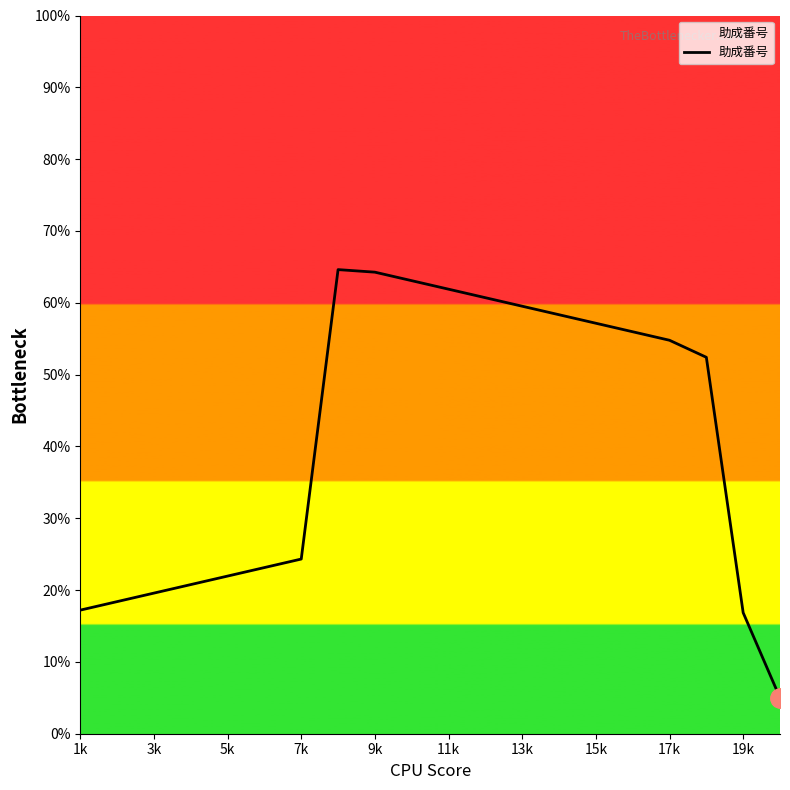

How many interior local peaks (higher than both neighbors) does the data have?

1